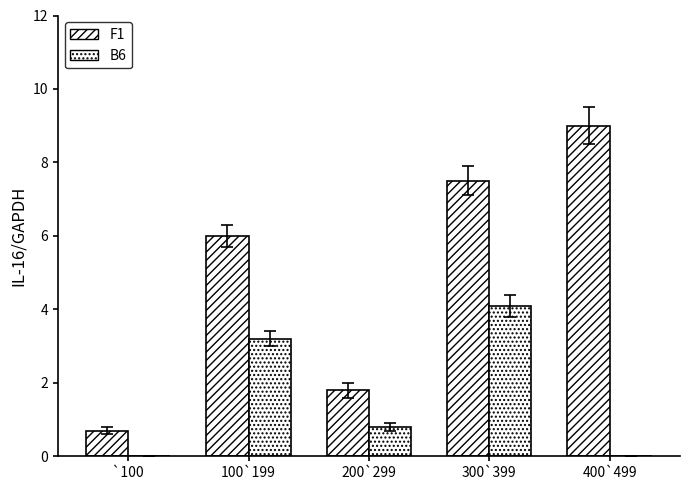

What is the difference between the maximum and minimum values in the F1 series?

8.3